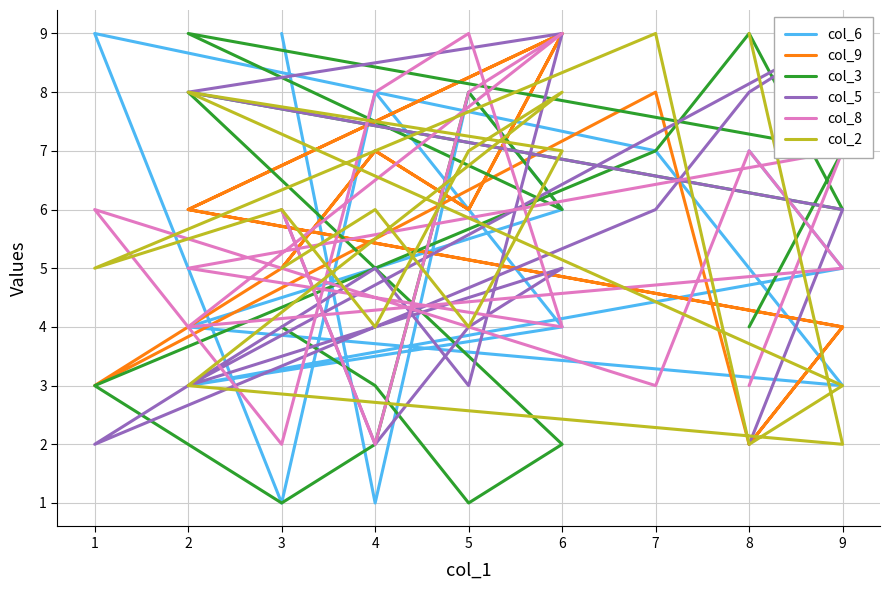

How many interior local valleys does the col_3 series have?

4